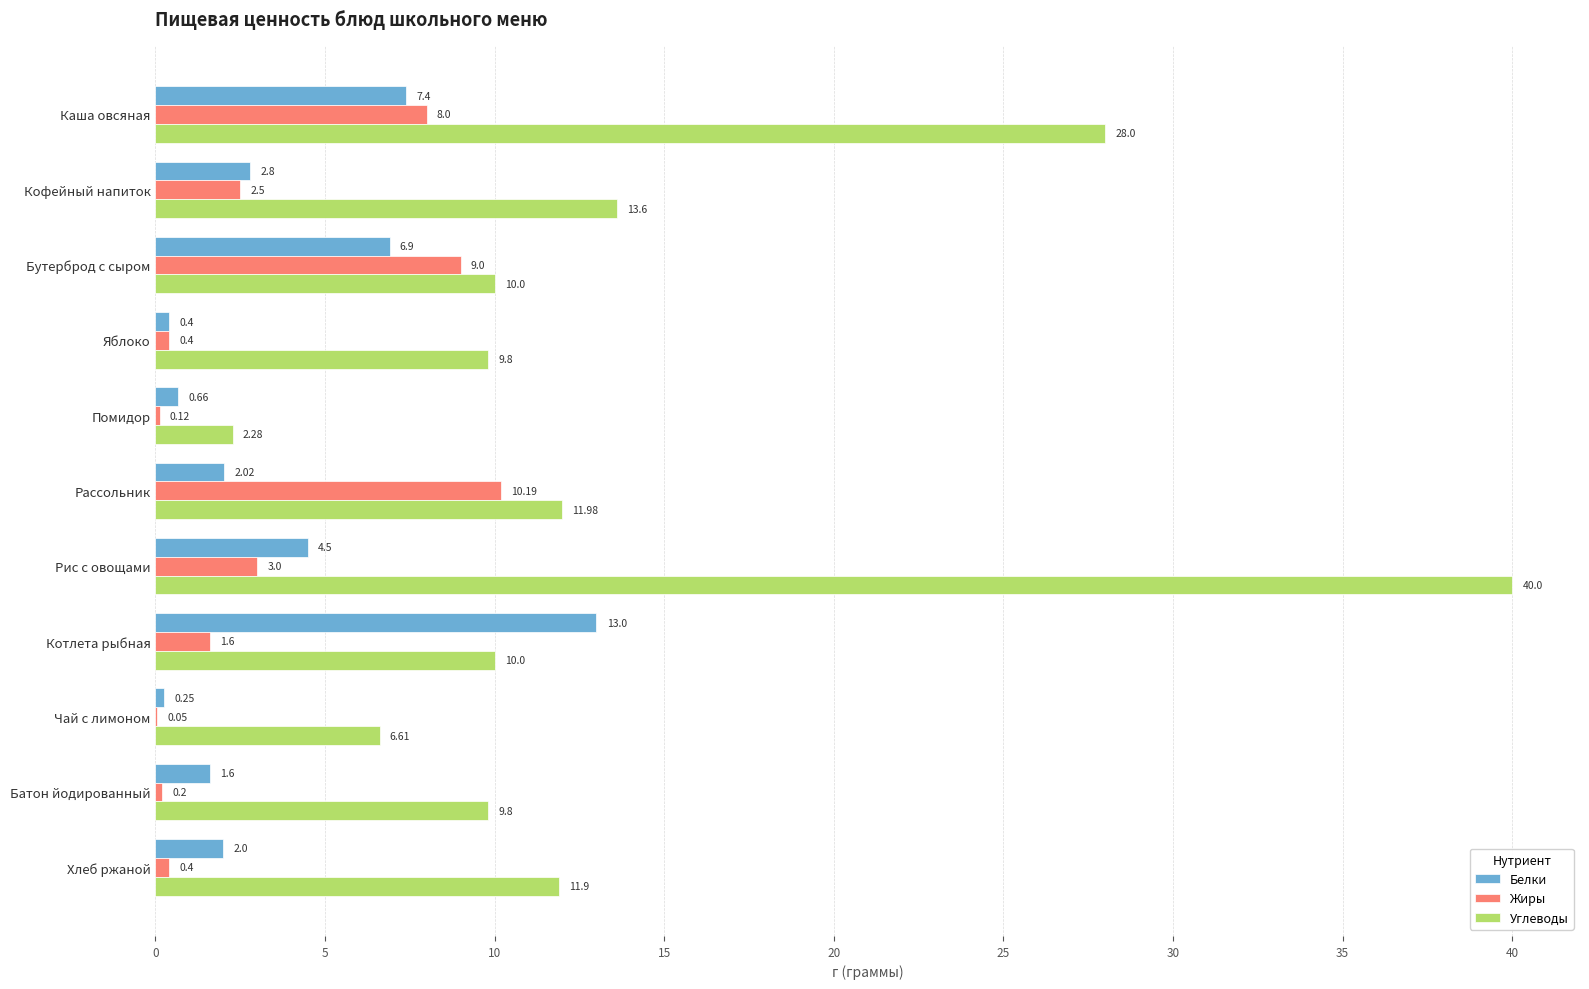

Where is Жиры nearest to the value 5?

Рис с овощами